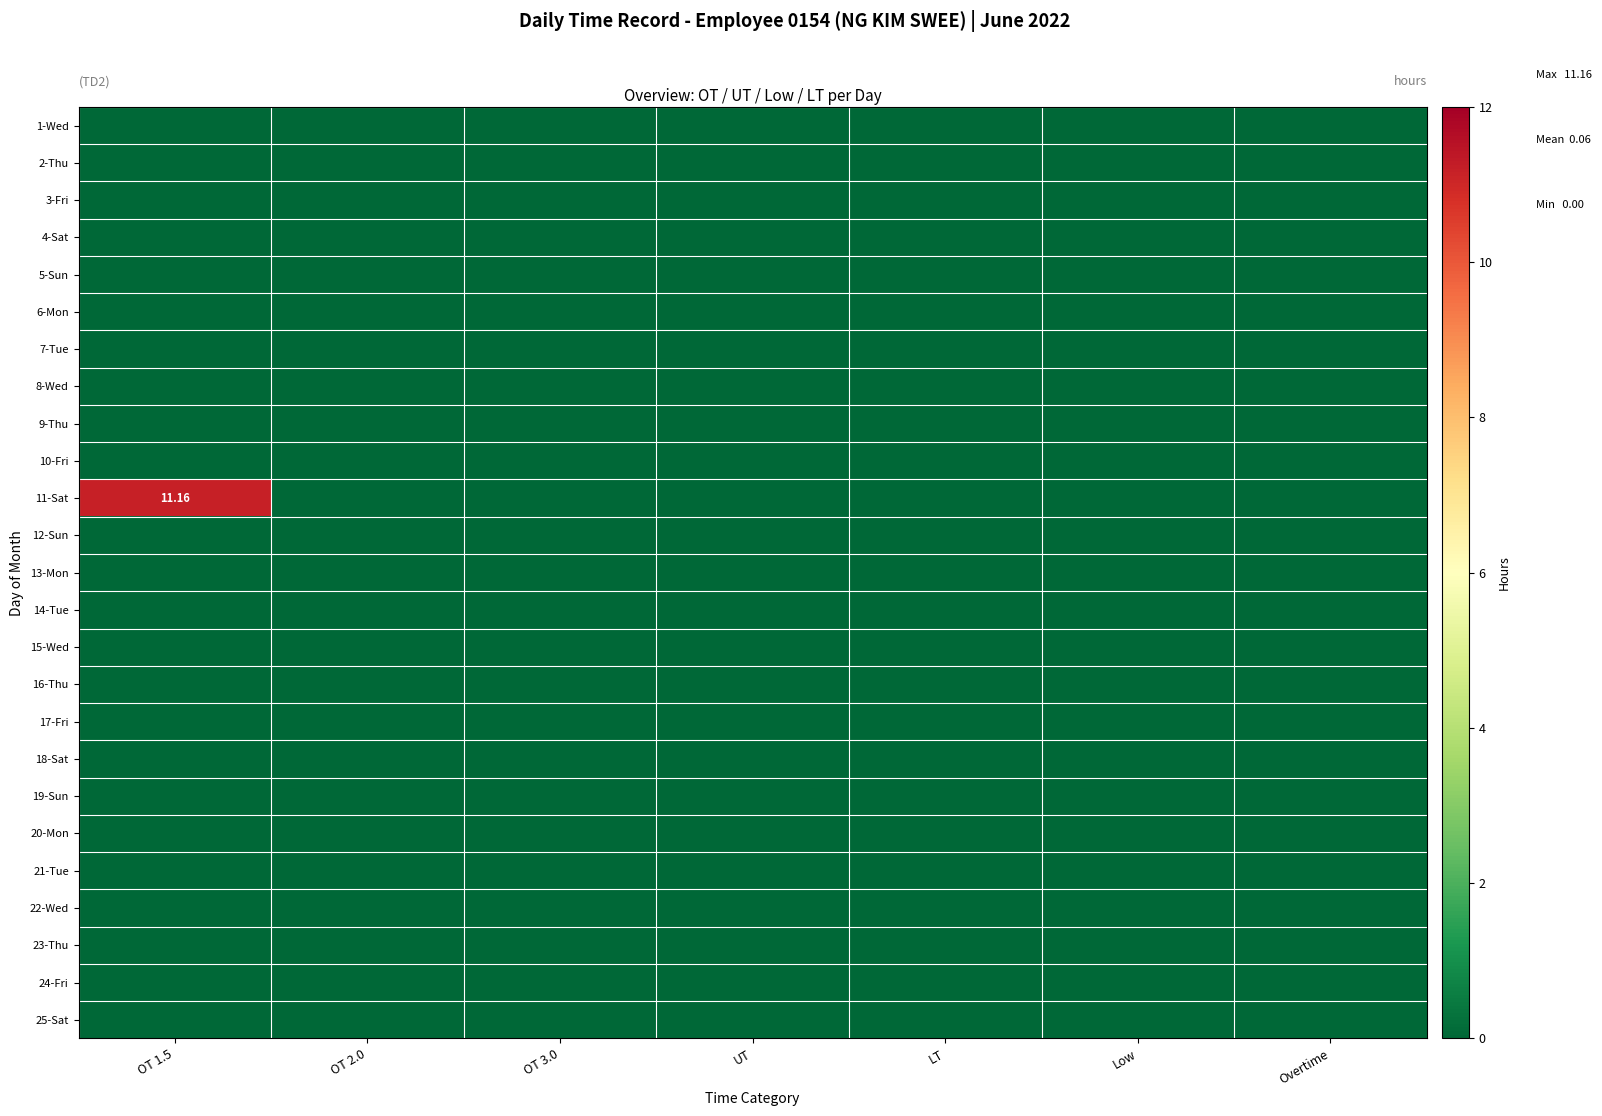

Which series has the largest total across all categories?

11-Sat